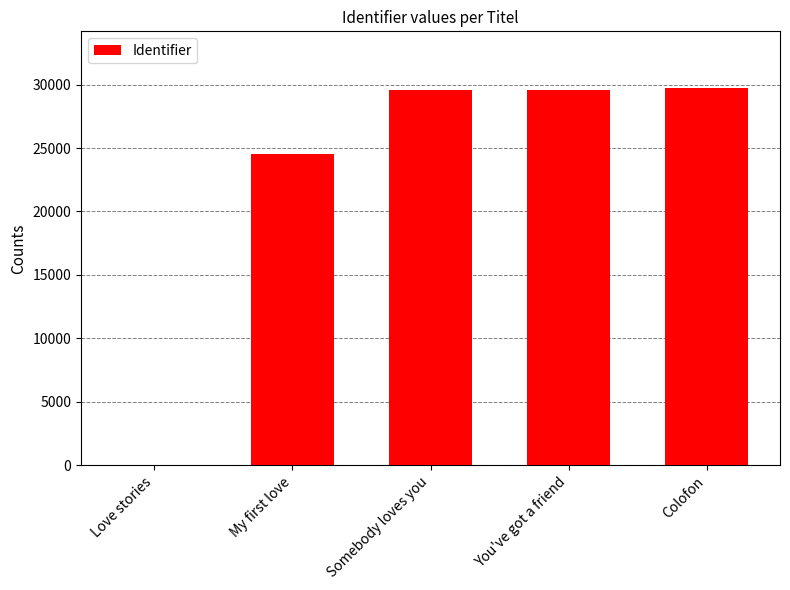

The value at You've got a friend is 47721. True or false?

False